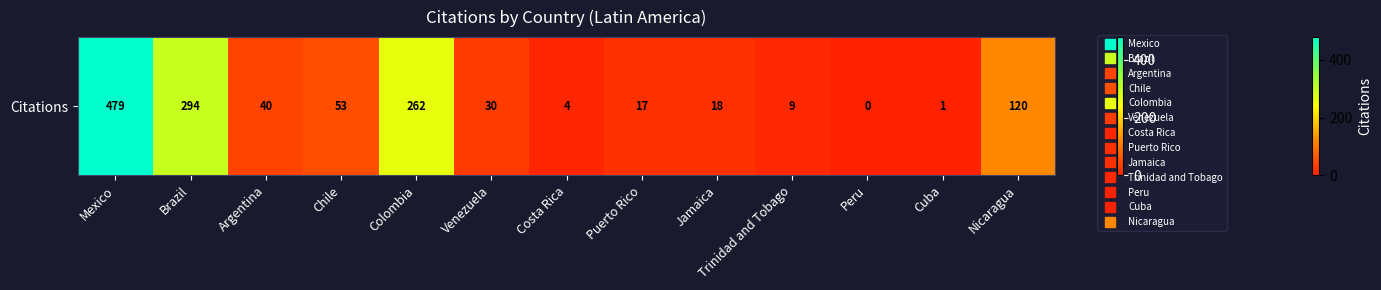

At which label is the value closest to 239?

Colombia